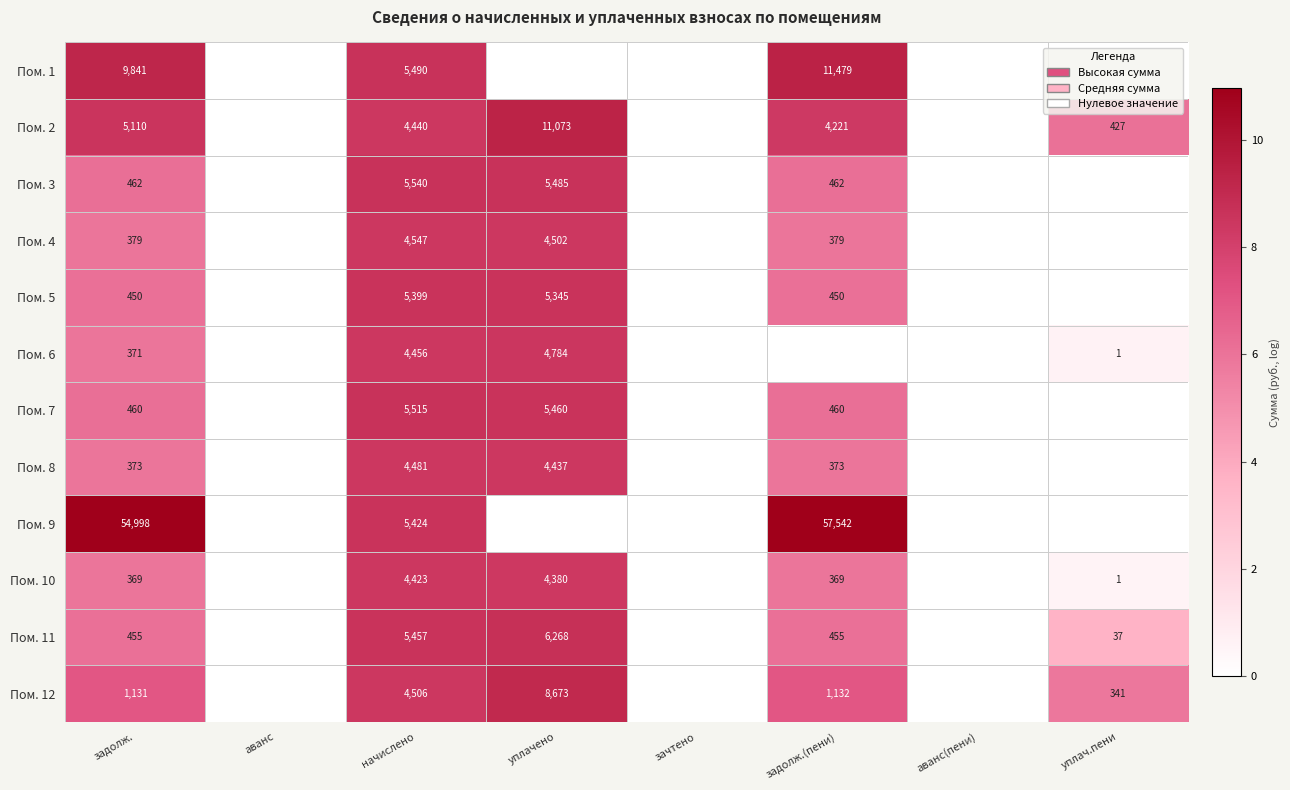

What is the spread (max minus min) of values at задолж.?

54629